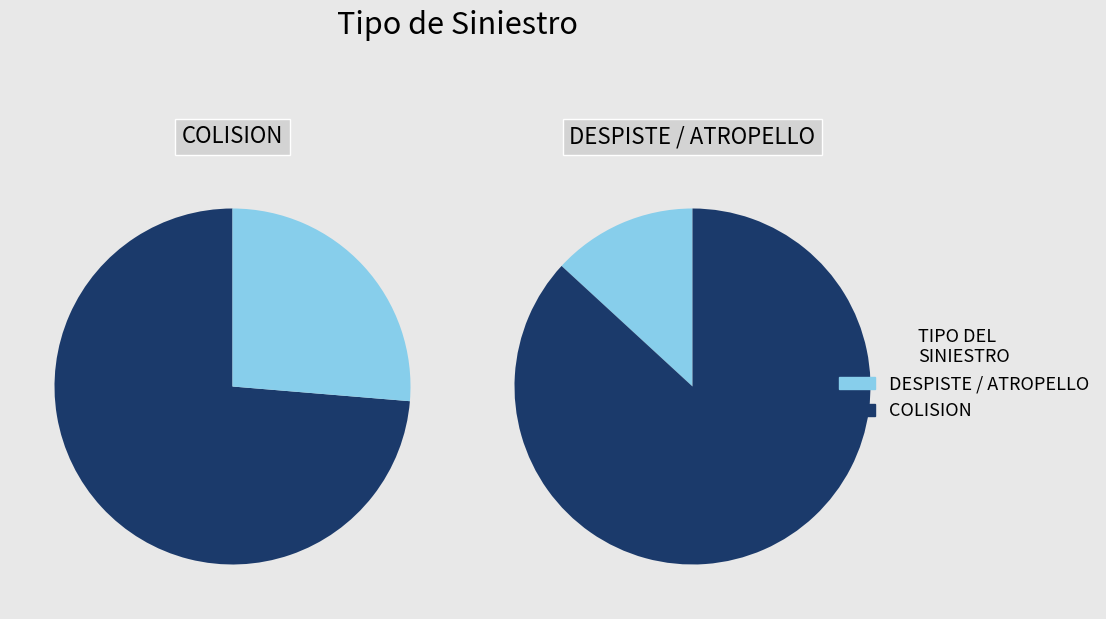

What is the majority slice?

COLISION